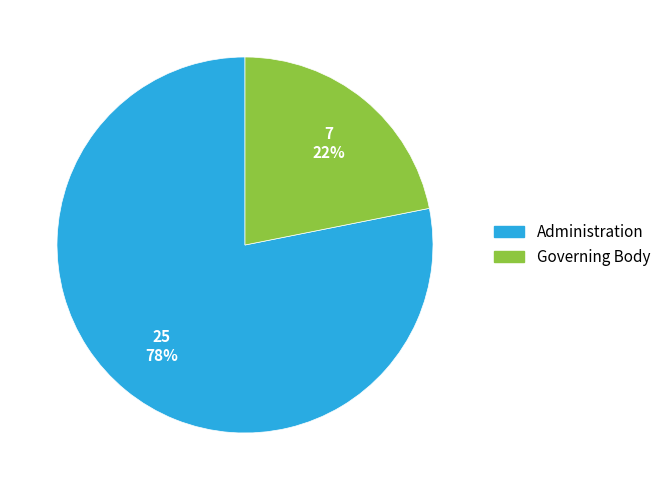

What is the ratio of the value at Governing Body to the value at Administration?

0.3